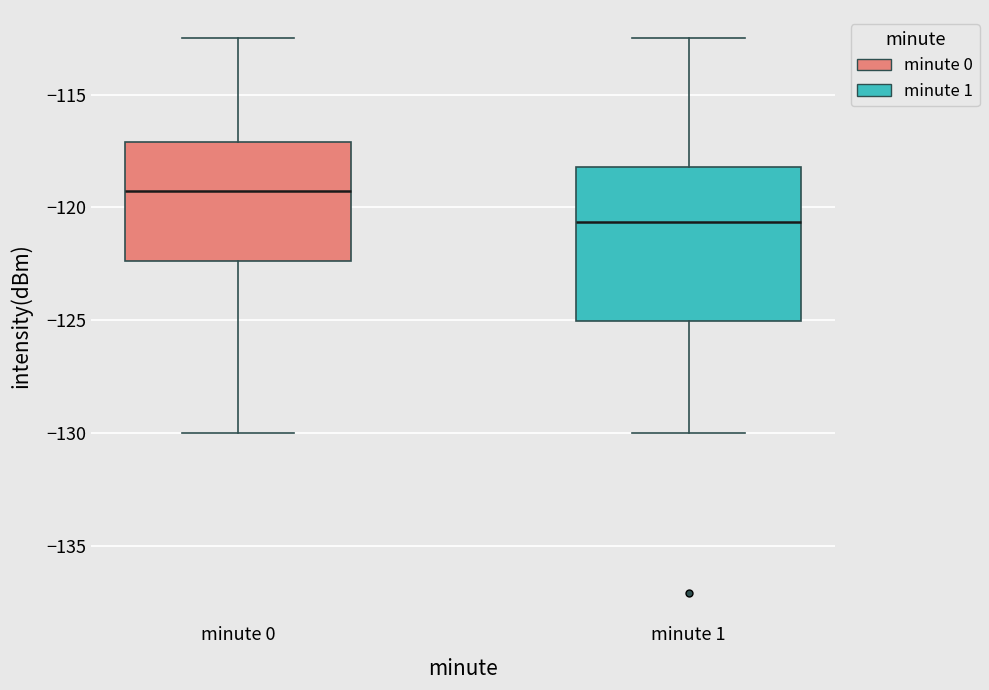

Where is the upper edge of the box for minute 1 on the y-axis? The values are not printed on the chart, so give them approximately, as read against the axis.

-118.0